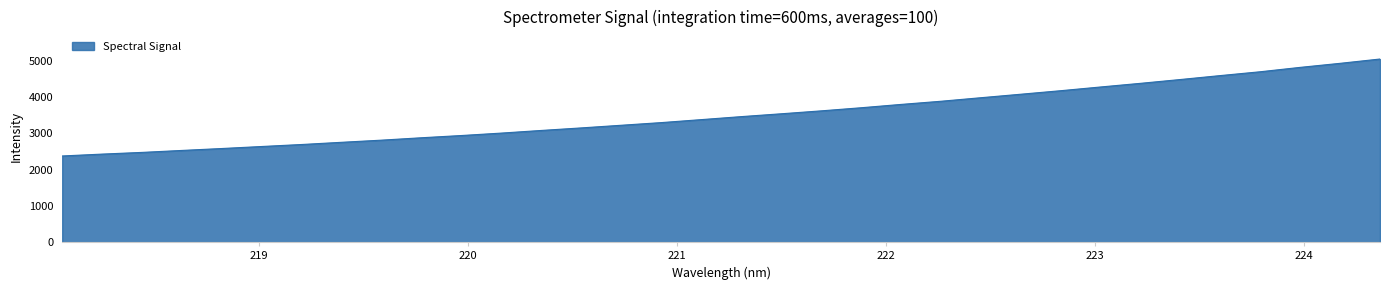

What is the difference between the maximum and minimum values?

2674.8